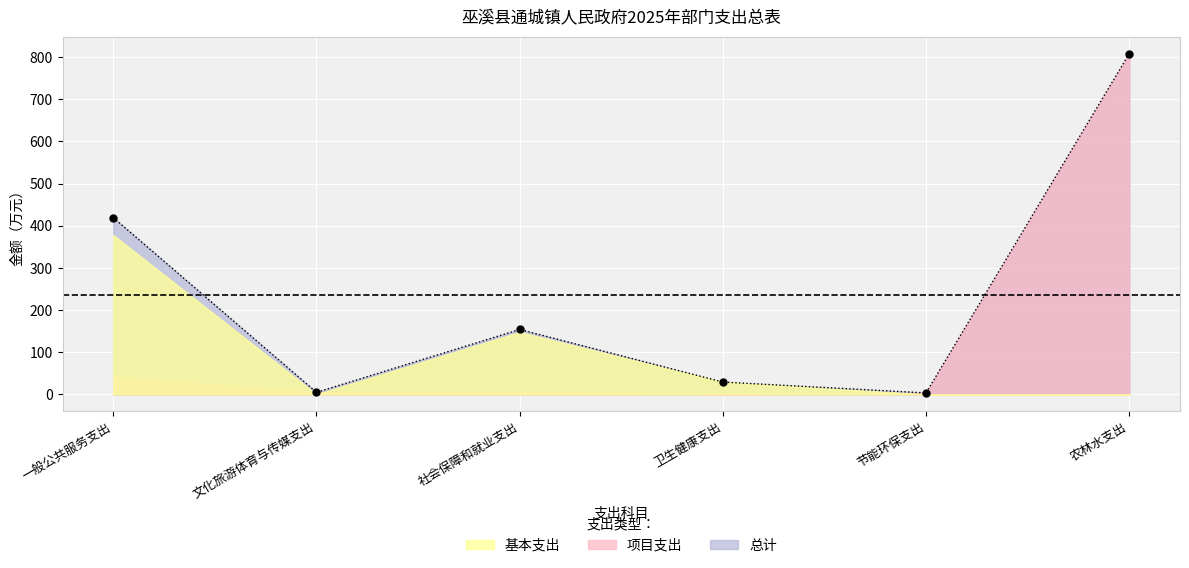

Reading left to right, what are all the values shown in this chart?

419.1	4.7	153.9	29.0	3.3	807.9